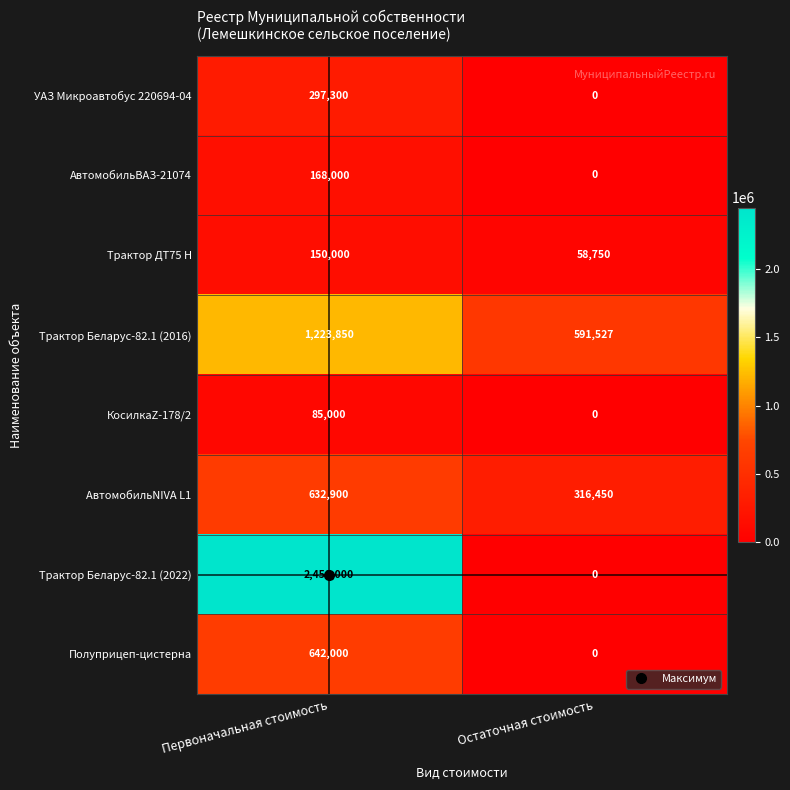

Count the number of data series in this chart.

8